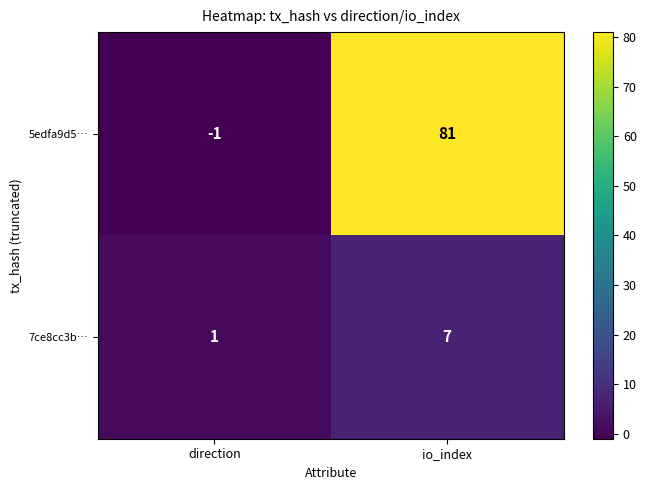

At which label does 5edfa9d5… reach its minimum?

direction